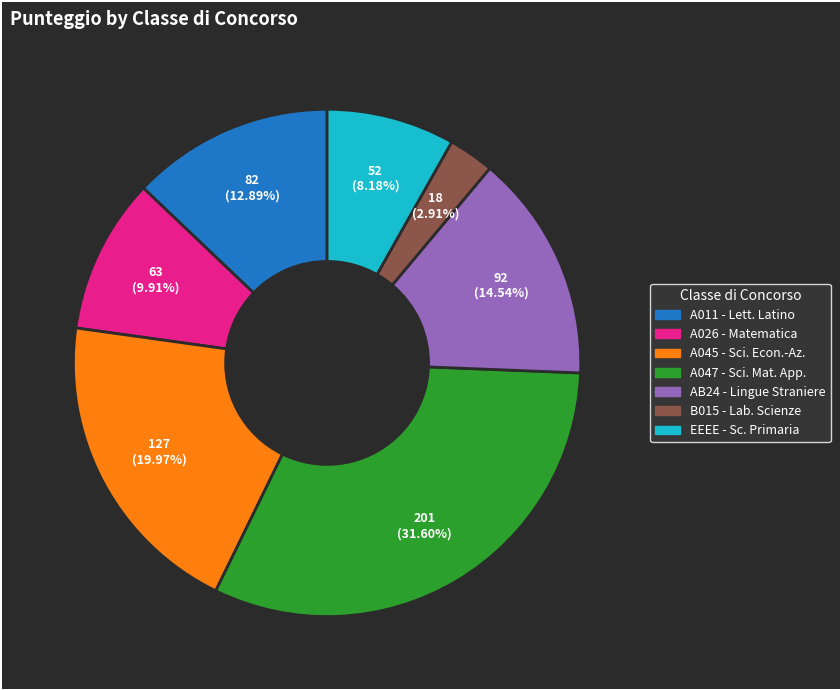

Which category has the biggest portion of the pie?

A047 - Sci. Mat. App.